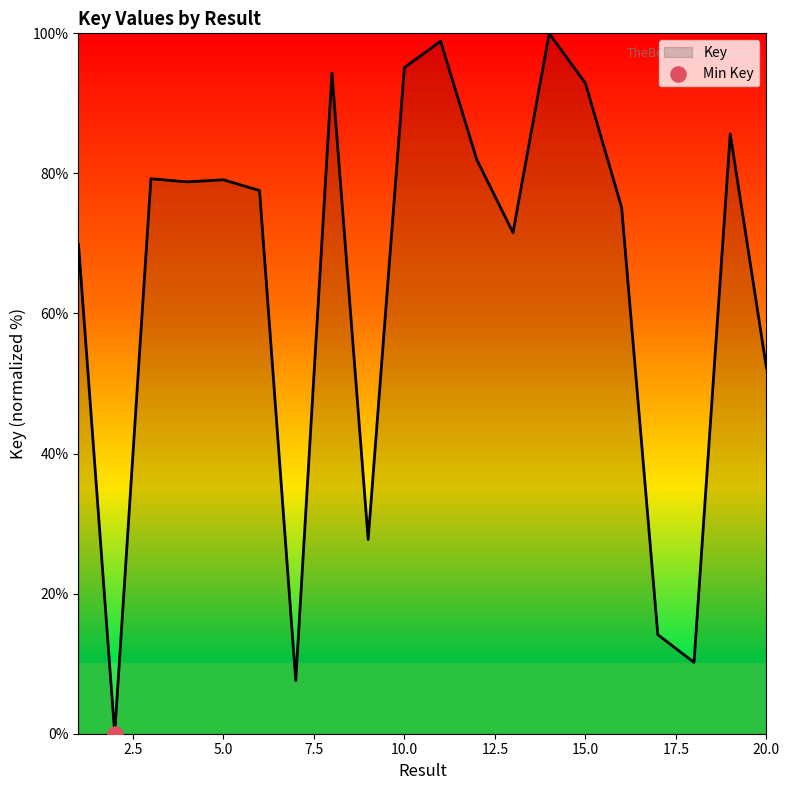

What is the maximum value shown in the chart?

100.0